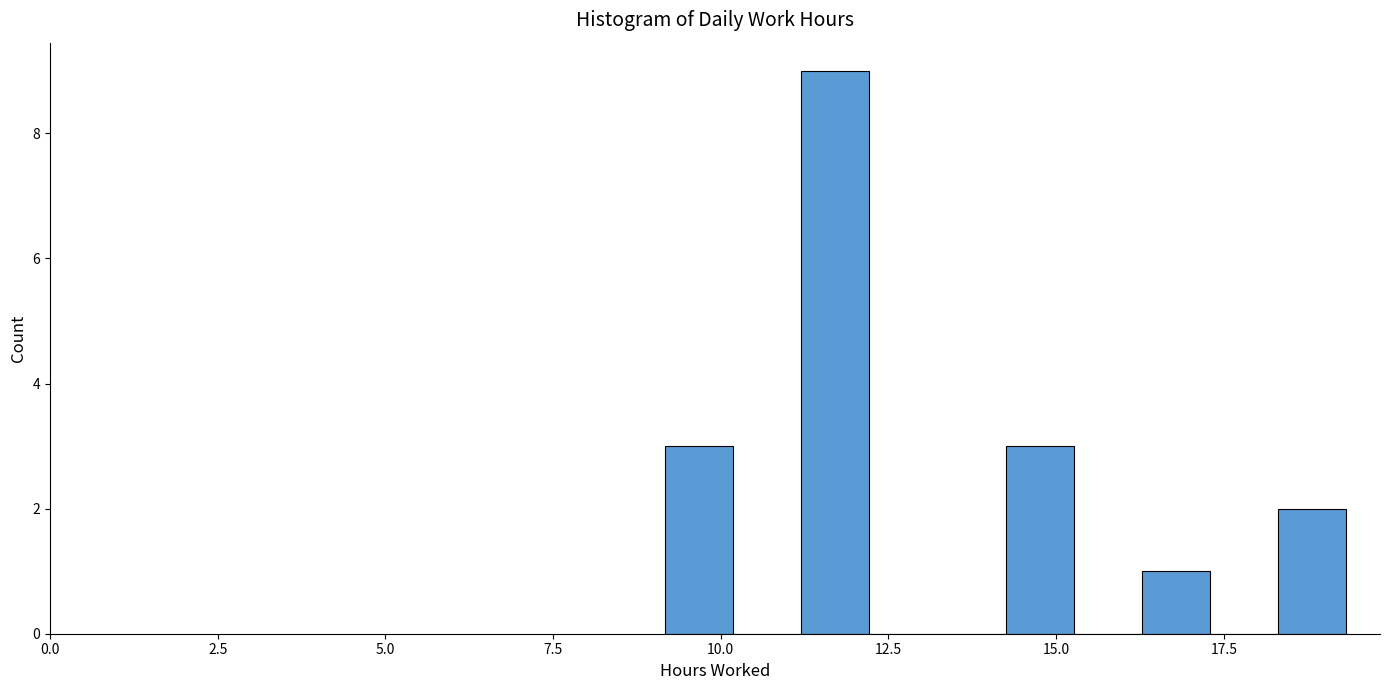

Read against the x-axis, roughly where is the centre of the tallest bar?

11.5